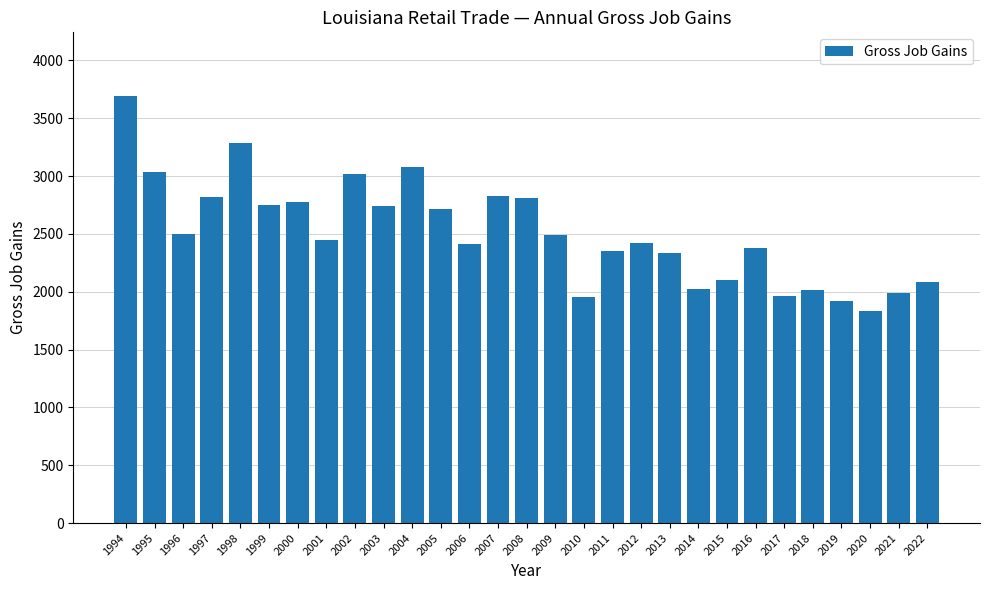

Which has a higher value, 2000 or 2020?

2000